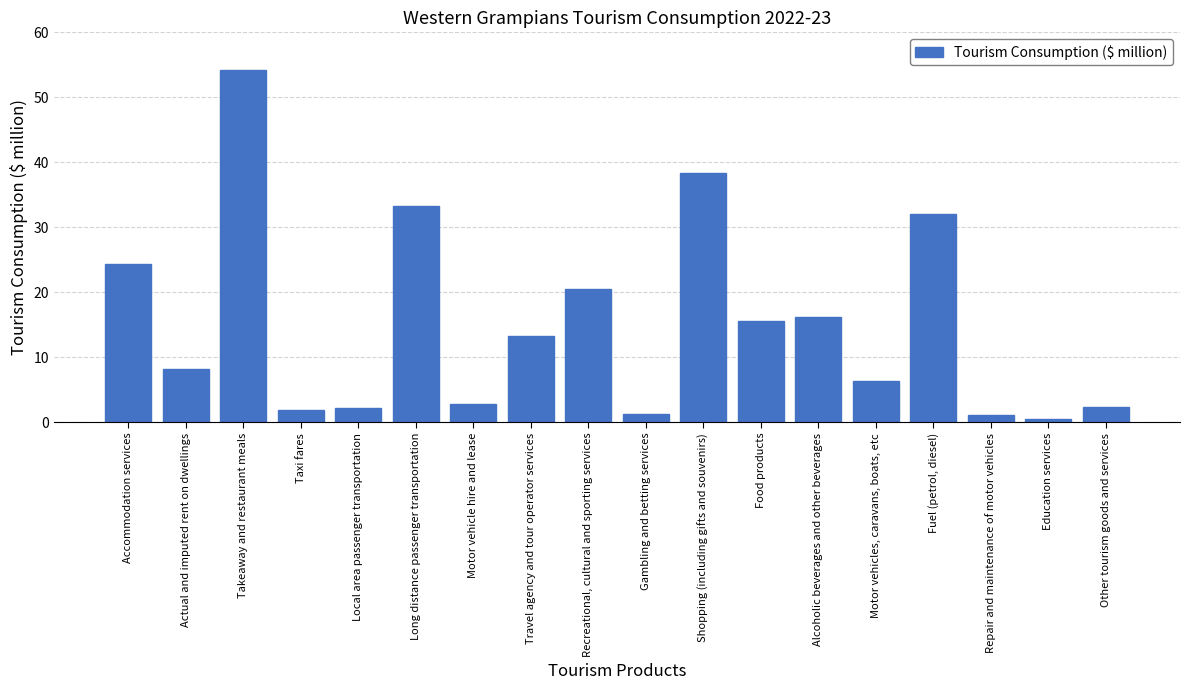

Read the value at Gambling and betting services.

1.3